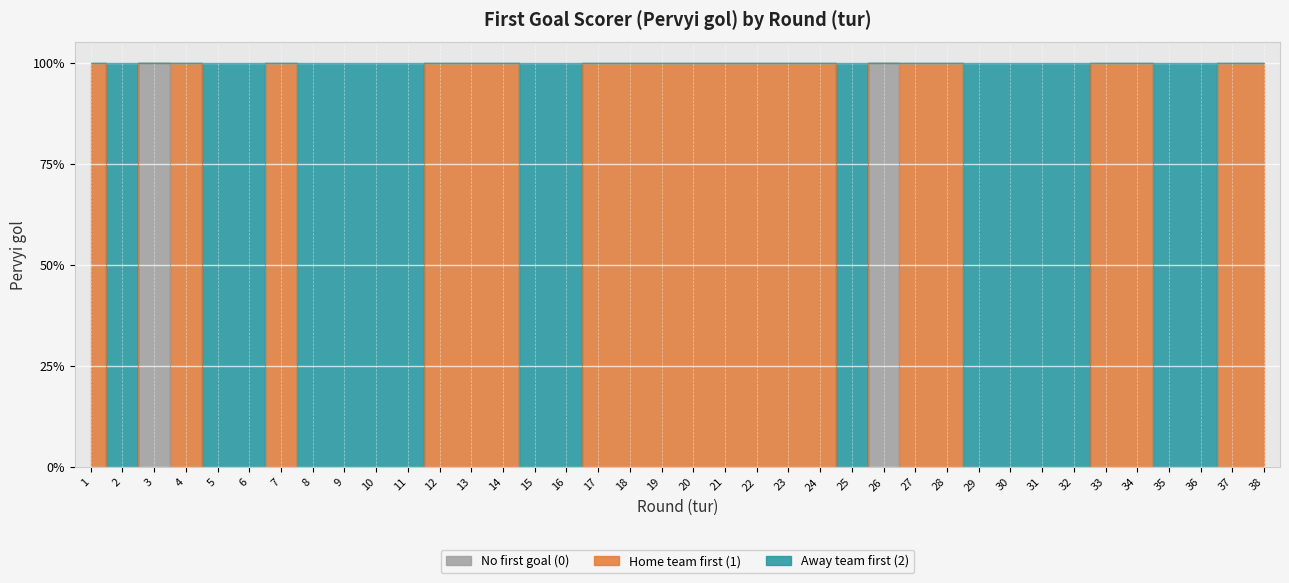

At which label does the data first exceed 1?

2